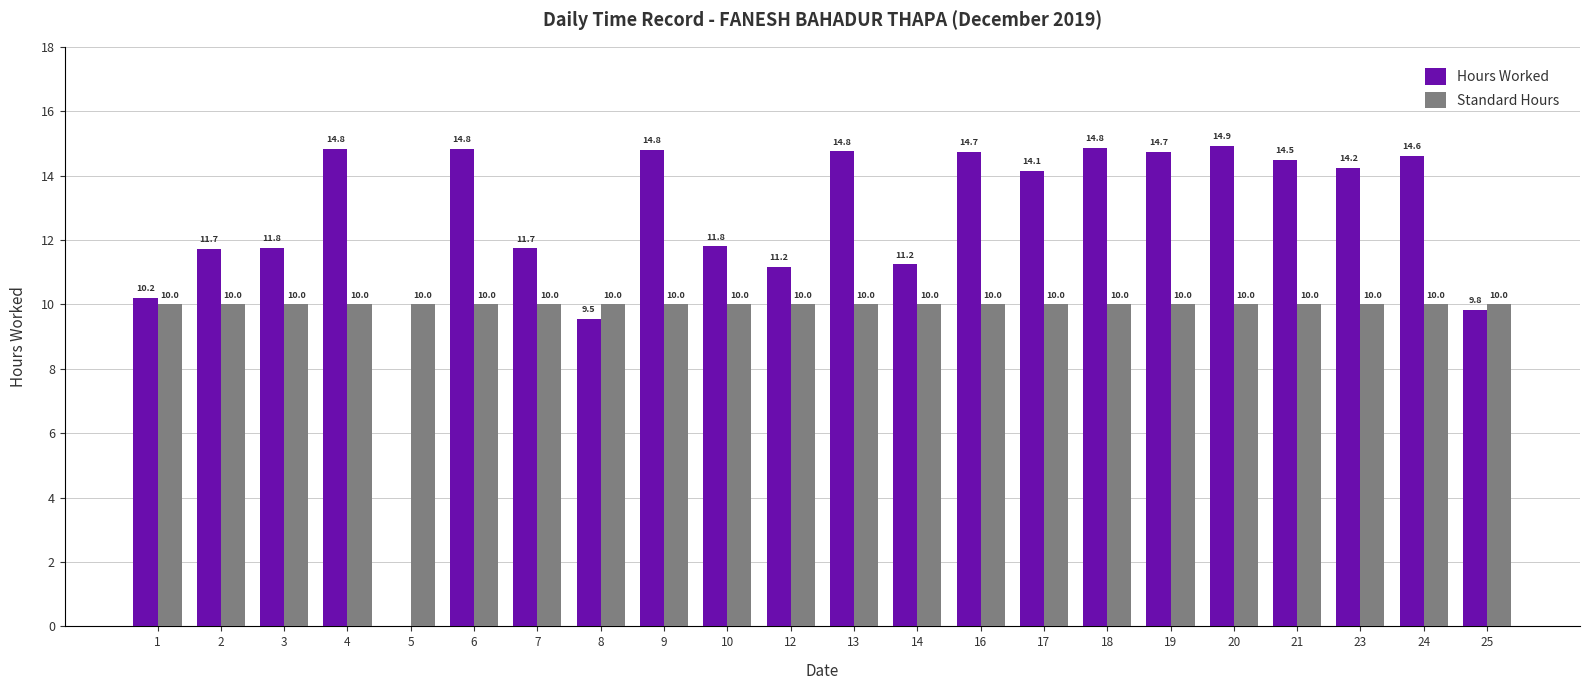

True or false: Hours Worked has a value of 23.1 at 6.

False